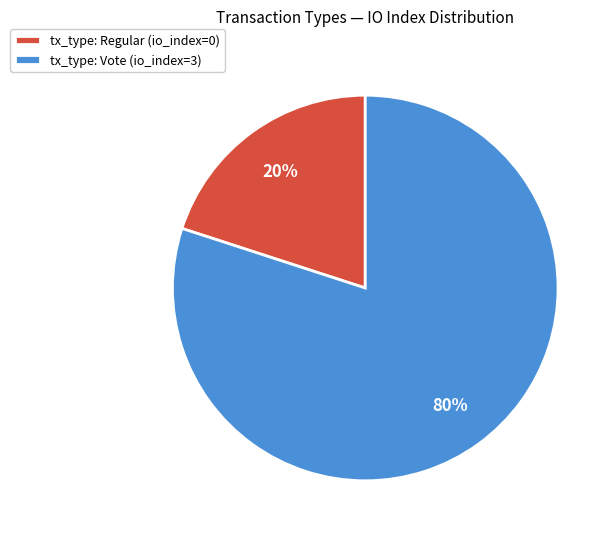

How many slices are in this pie chart?

2